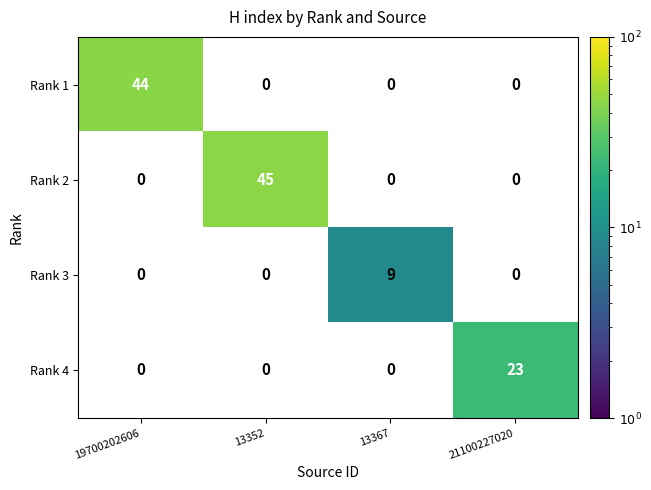

What is the greatest value displayed?

45